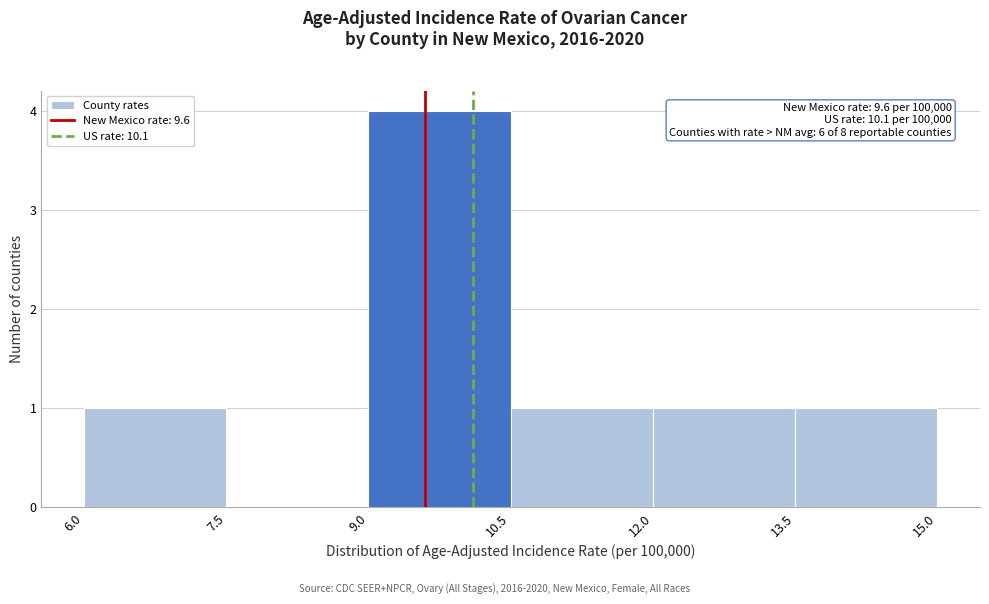

Over which range of the x-axis is the bar tallest?

9.0 to 10.5